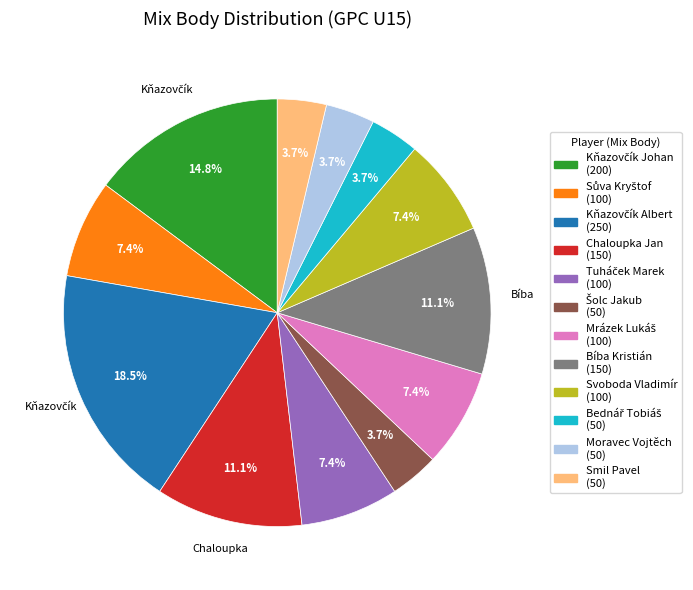

Does any single category account for the majority?

No